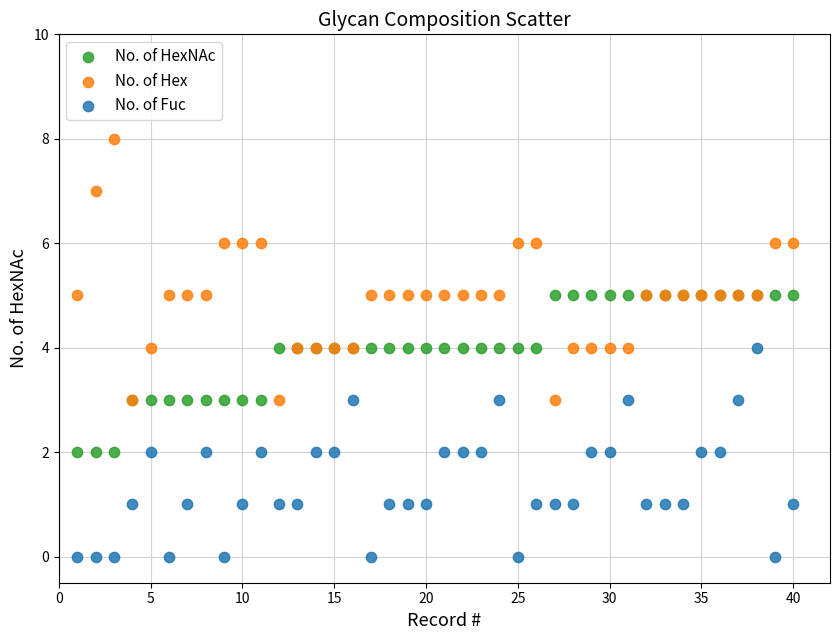

Which series reaches the minimum Y coordinate?

No. of Fuc